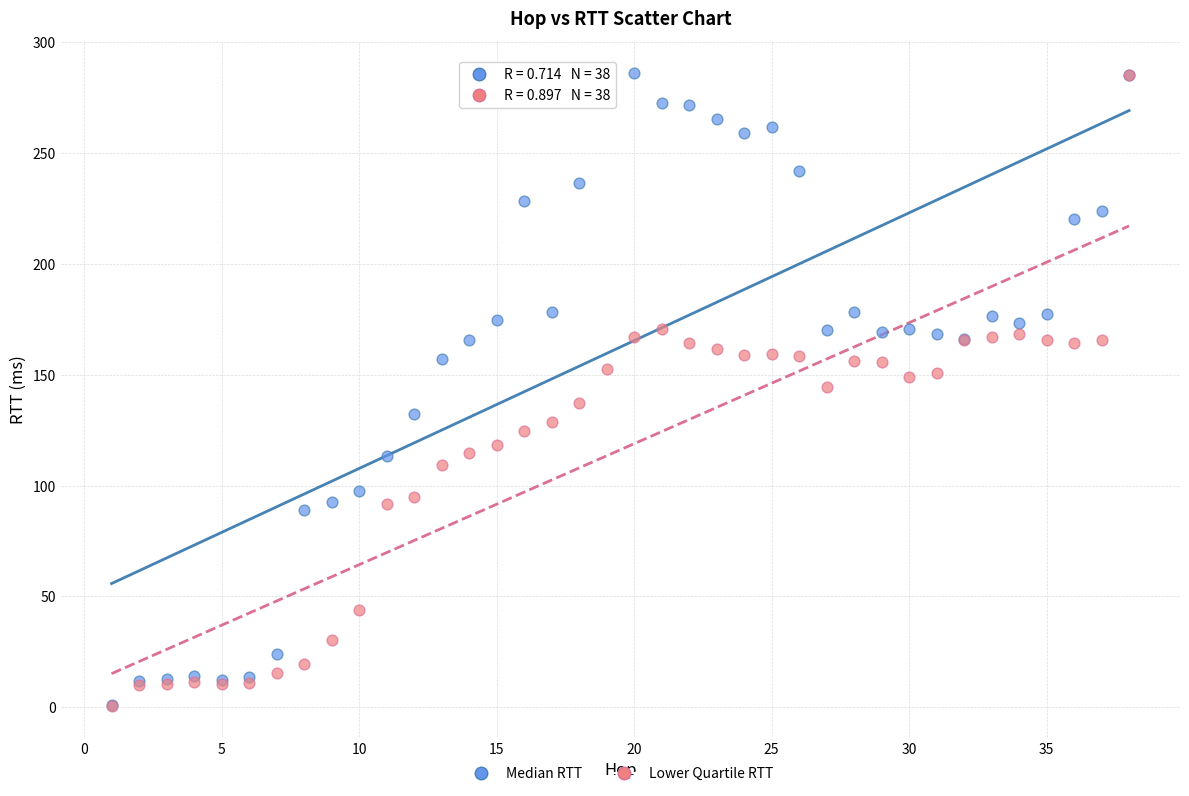

What are all the series names shown in the legend?

Median RTT, Lower Quartile RTT